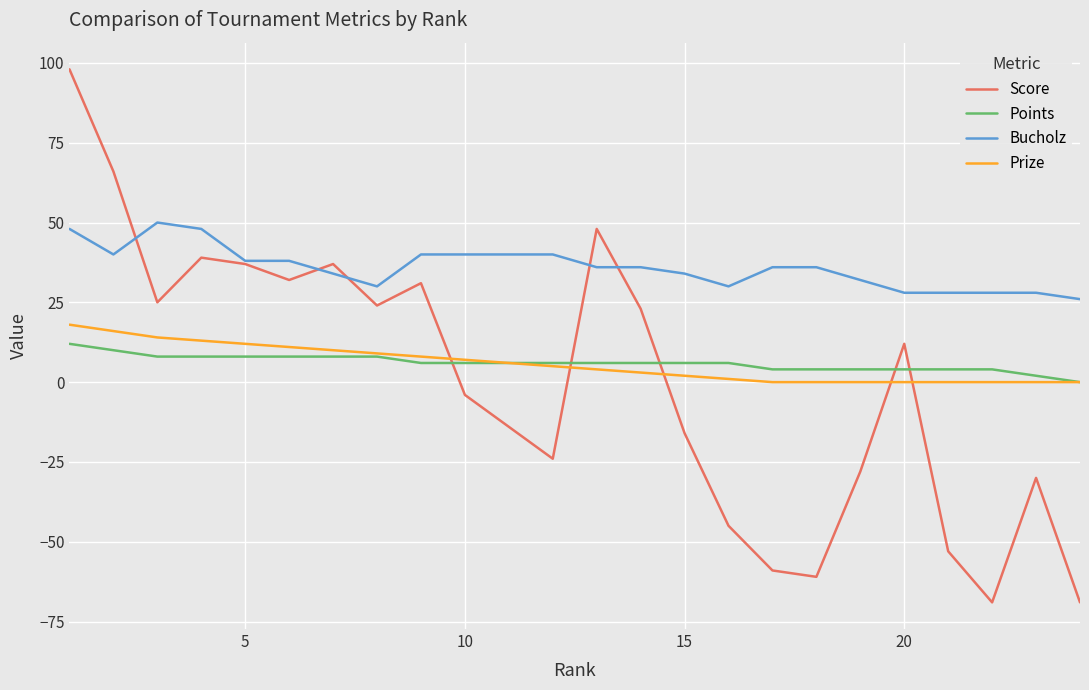

List the series in order of their peak value, highest first.

Score, Bucholz, Prize, Points